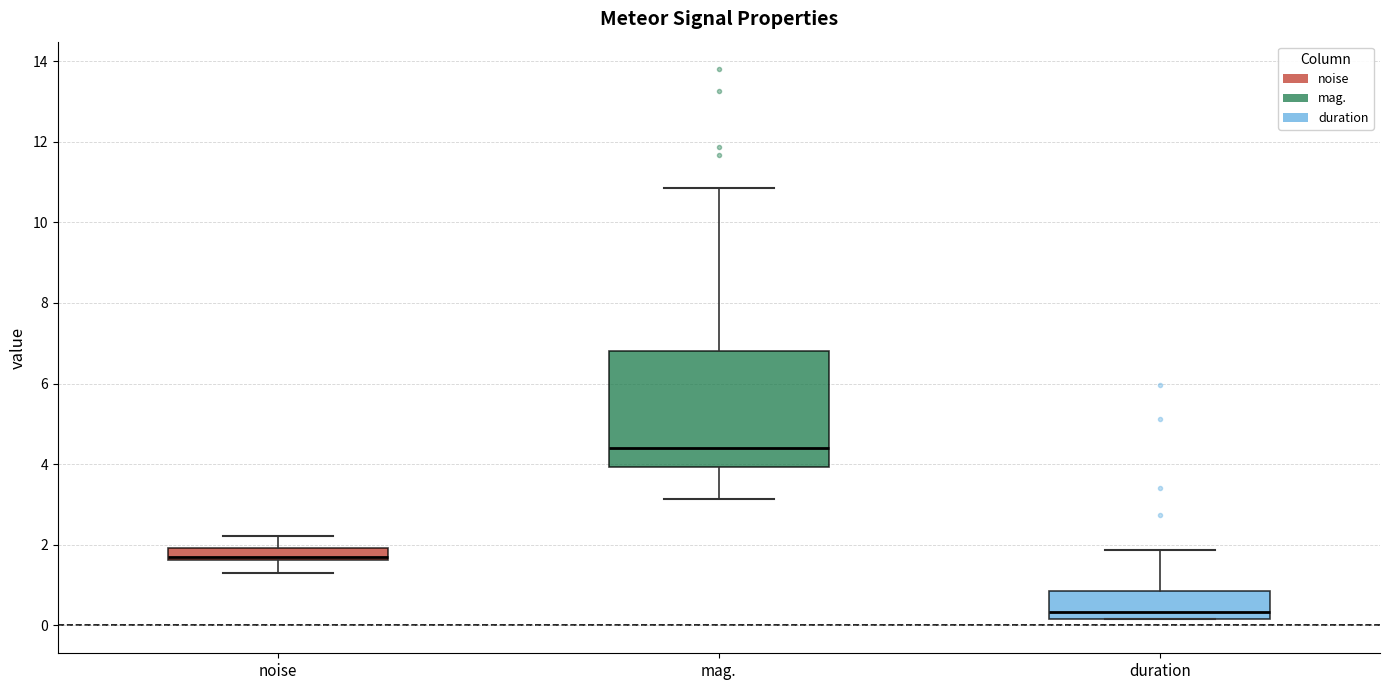

Comparing the boxes themselves (not the whiskers), which one is the tallest?

mag.